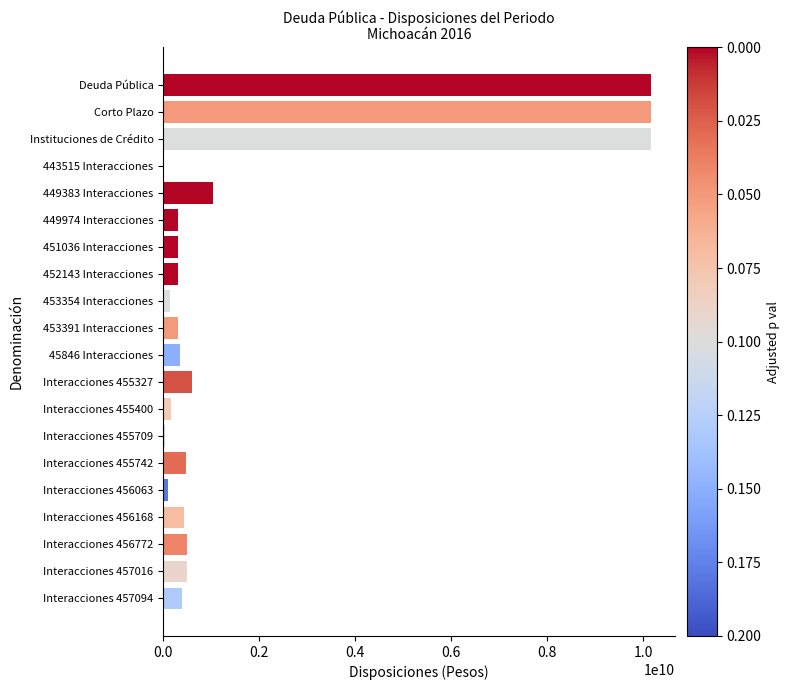

Is it true that the value at Interacciones 457016 is 490000000?

True